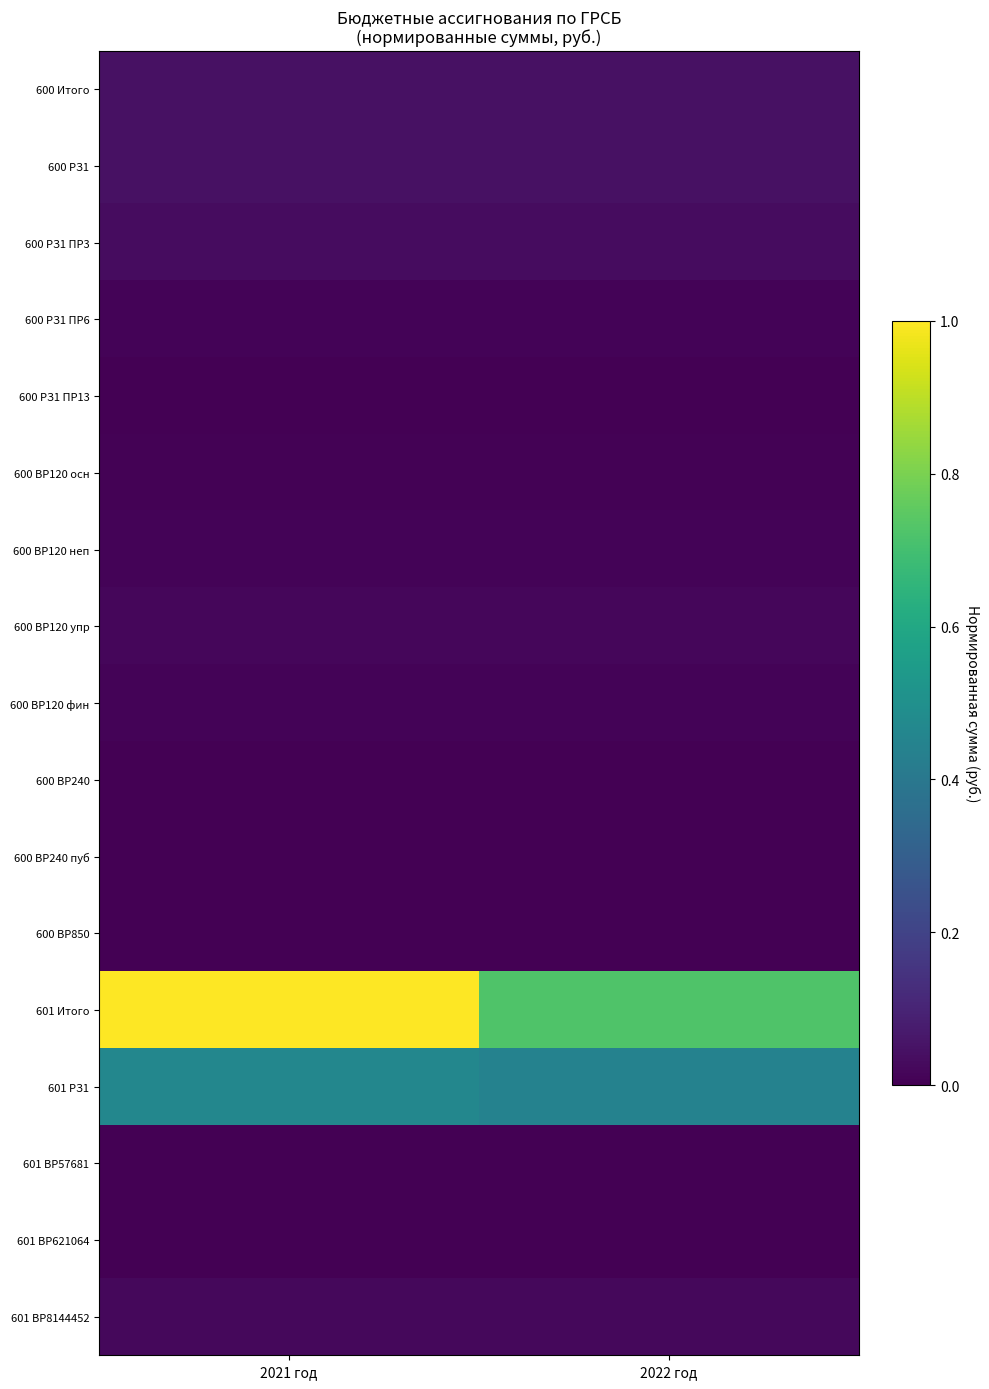

How many categories are shown in the chart?

2